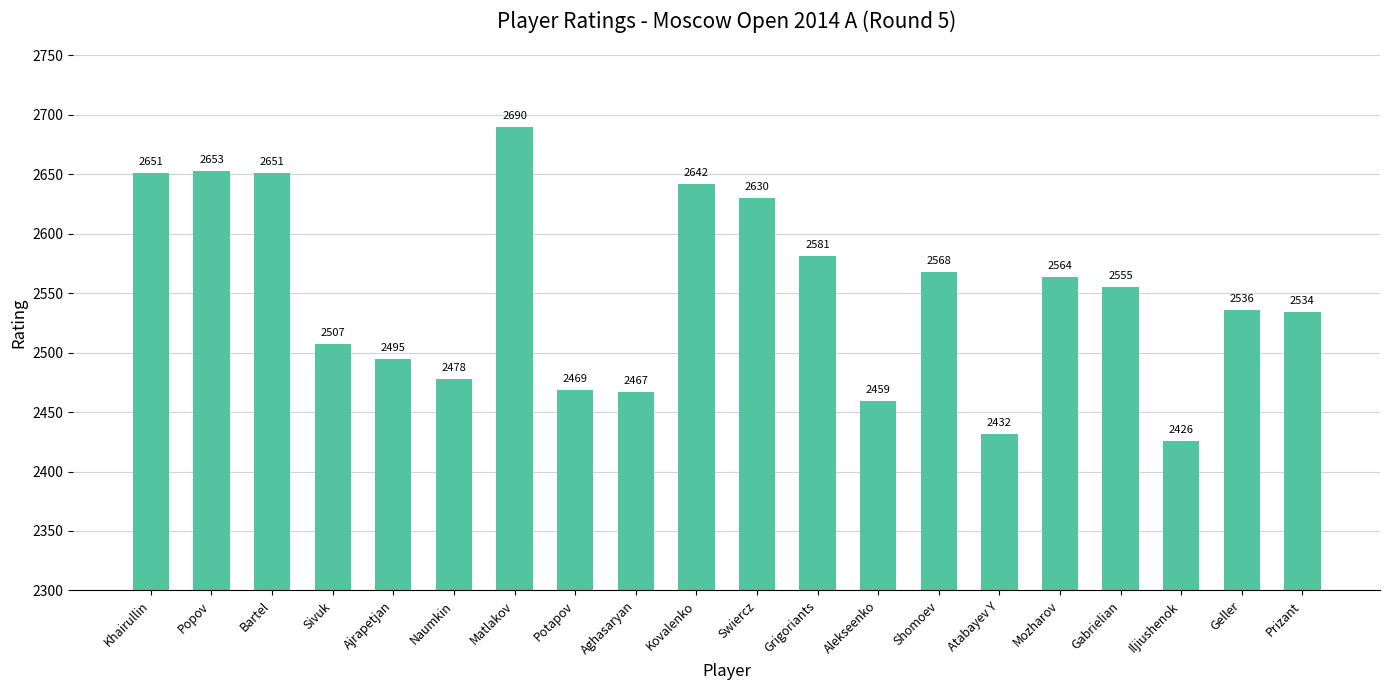

What is the difference between the maximum and minimum values?

264